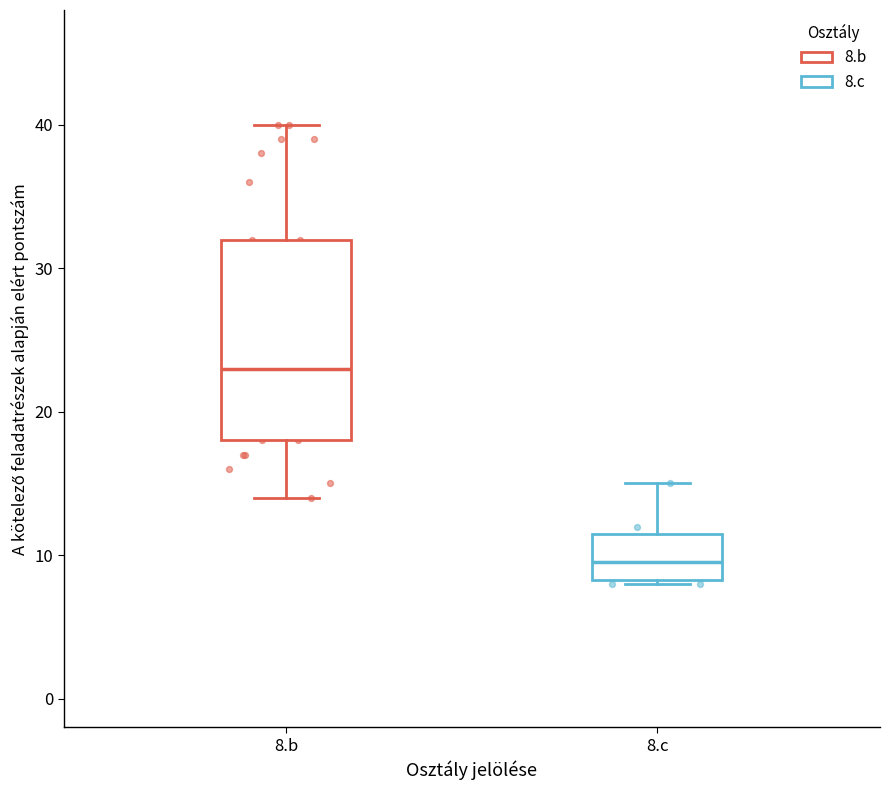

Where does the upper whisker of the box for 8.b end on the y-axis? The values are not printed on the chart, so give them approximately, as read against the axis.

40